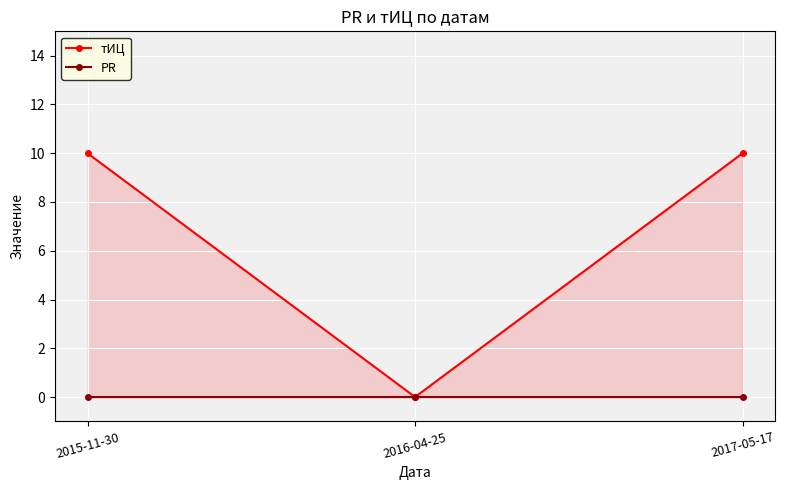

What is the average value of the тИЦ series?

7